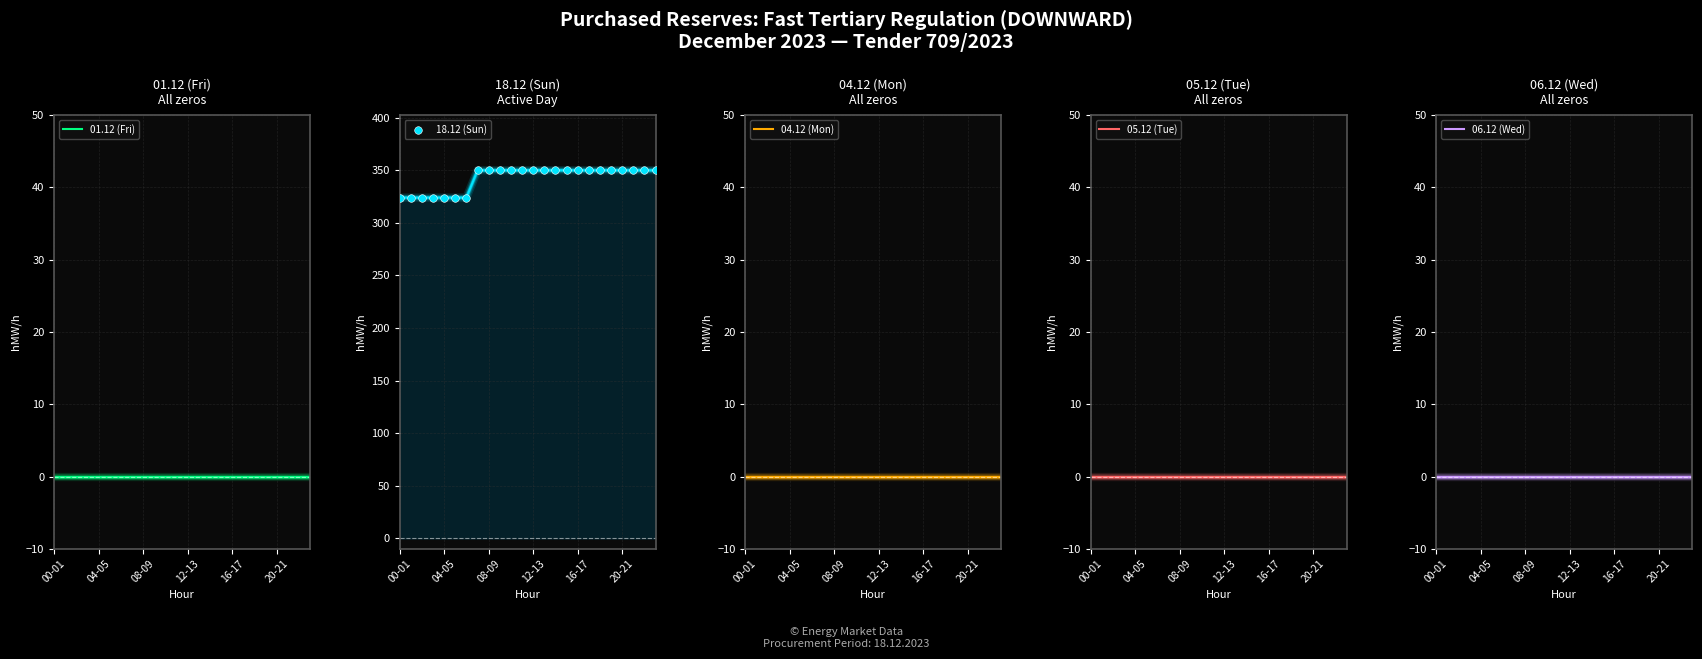

Which series reaches the minimum Y coordinate?

01.12 (Fri)